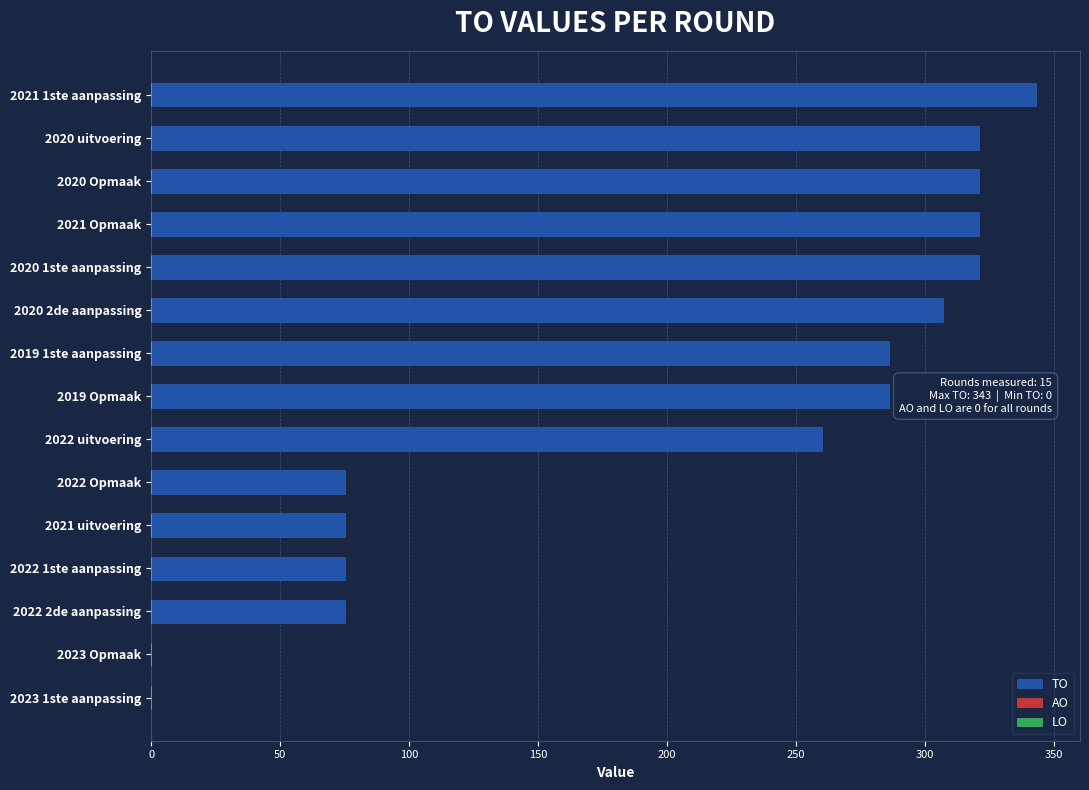

Is it true that the value at 2021 1ste aanpassing is 343?

True